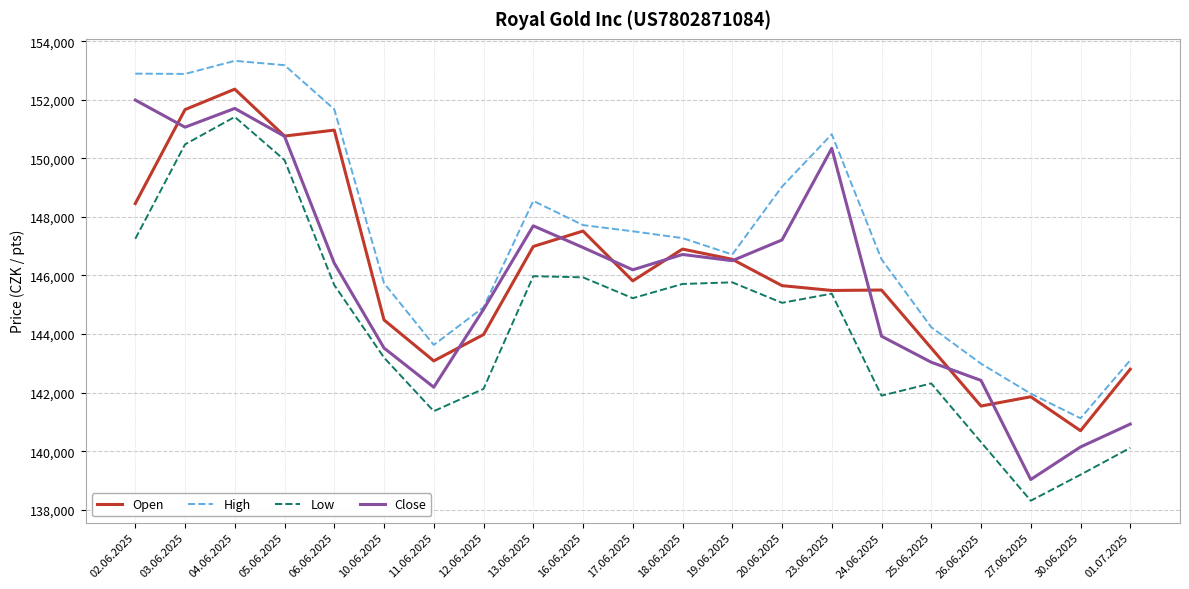

Which series has the largest range (max minus min)?

Low